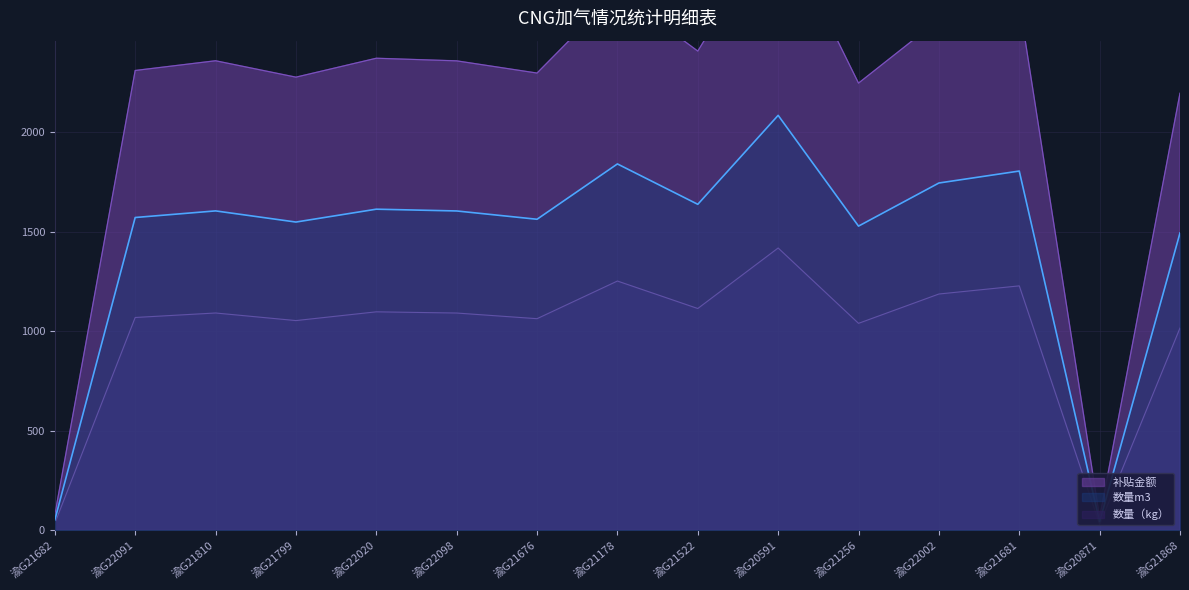

True or false: 补贴金额 and 数量m3 cross at least once.

False